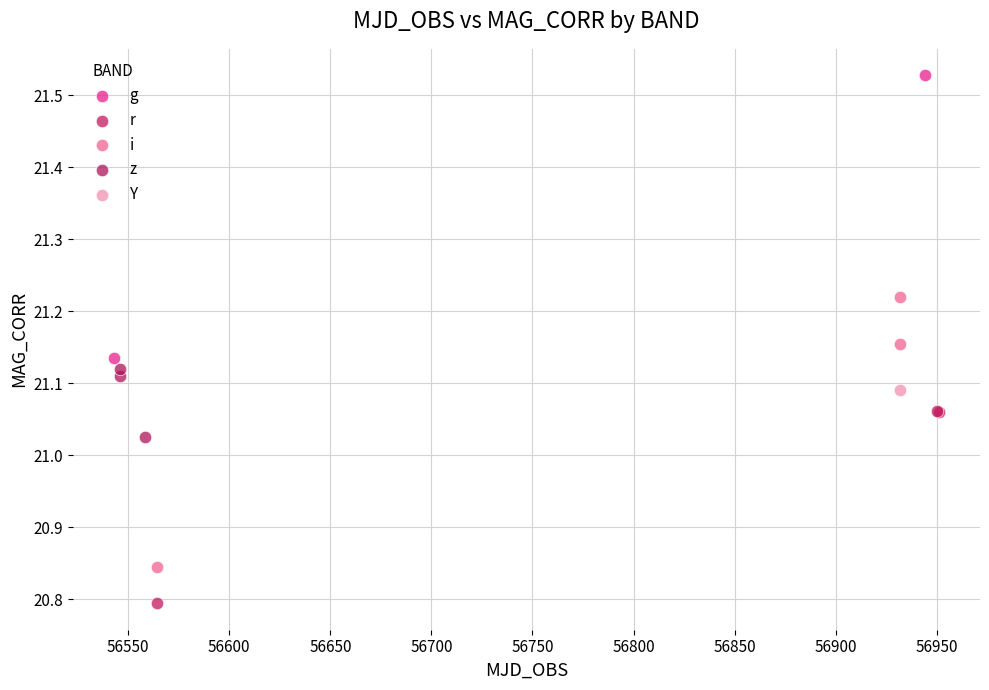

What are all the series names shown in the legend?

g, r, i, z, Y